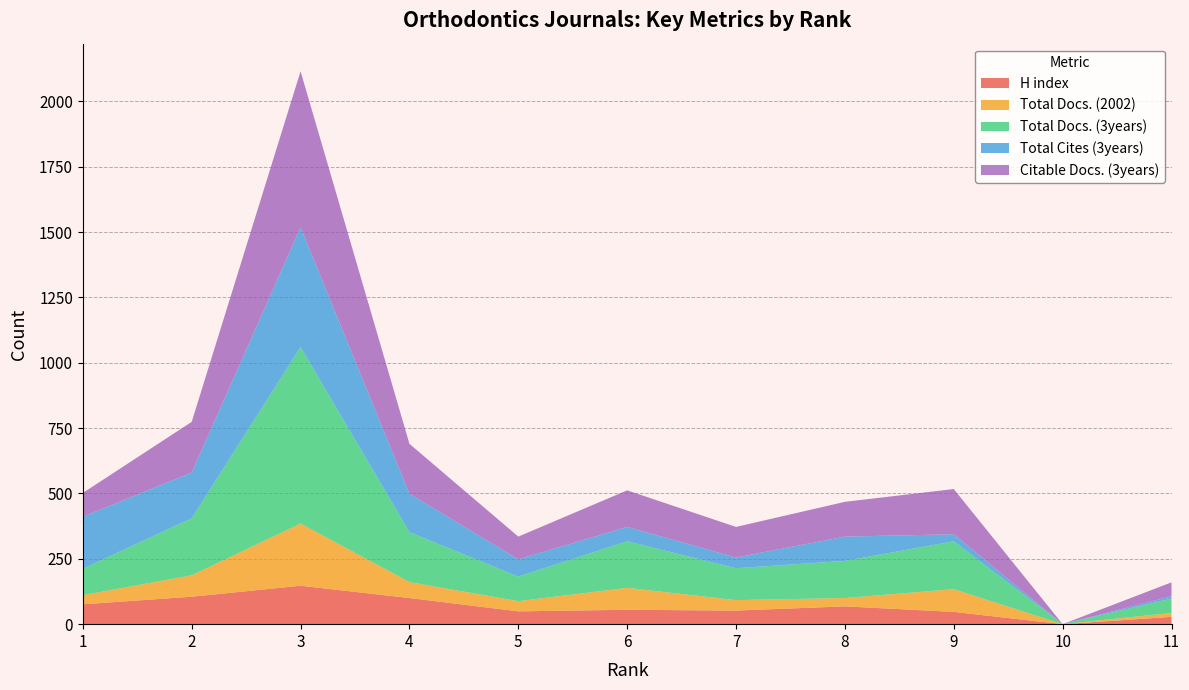

Reading right to left, what are all the values shown in this chart?

H index: 11=28	10=0	9=47	8=68	7=52	6=55	5=49	4=100	3=147	2=105	1=76
Total Docs. (2002): 11=15	10=0	9=87	8=32	7=40	6=84	5=39	4=61	3=238	2=82	1=35
Total Docs. (3years): 11=55	10=0	9=183	8=142	7=122	6=178	5=94	4=191	3=675	2=218	1=101
Total Cites (3years): 11=9	10=0	9=27	8=93	7=41	6=55	5=66	4=147	3=458	2=175	1=199
Citable Docs. (3years): 11=53	10=0	9=173	8=133	7=117	6=140	5=87	4=191	3=597	2=194	1=91